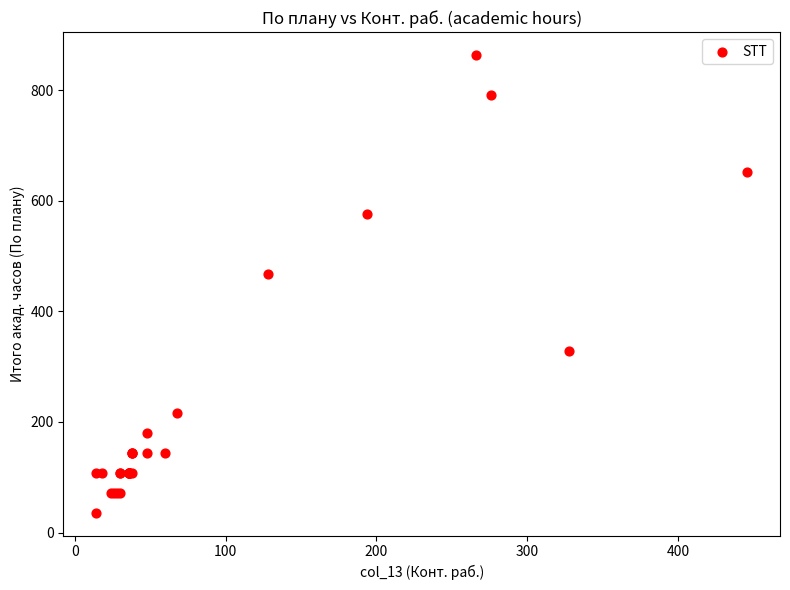

What Y value in the scatter plot is closest to 450?

468